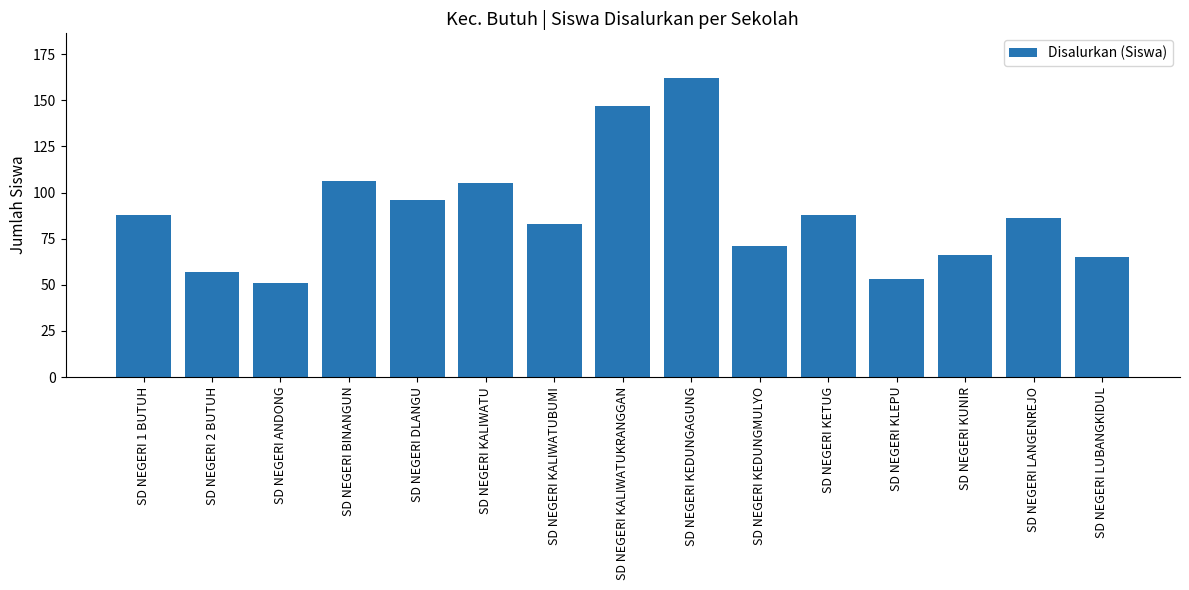

What is the greatest value displayed?

162